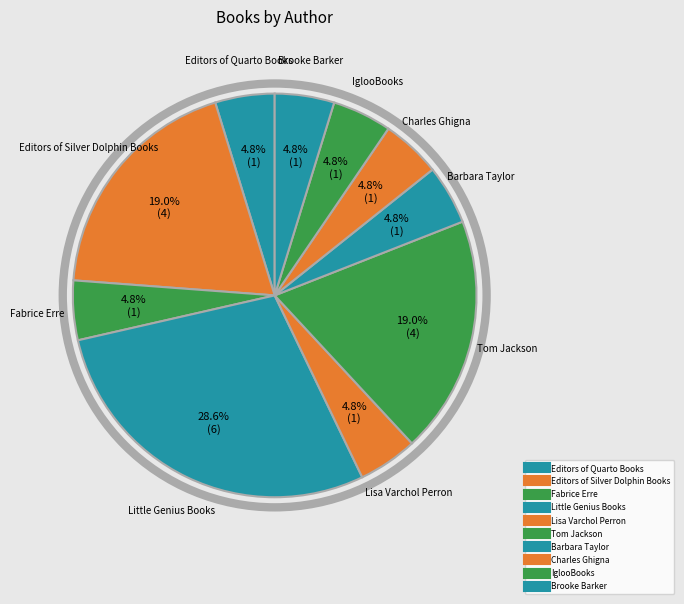

What percentage is the Charles Ghigna slice, to the nearest percent?

5%